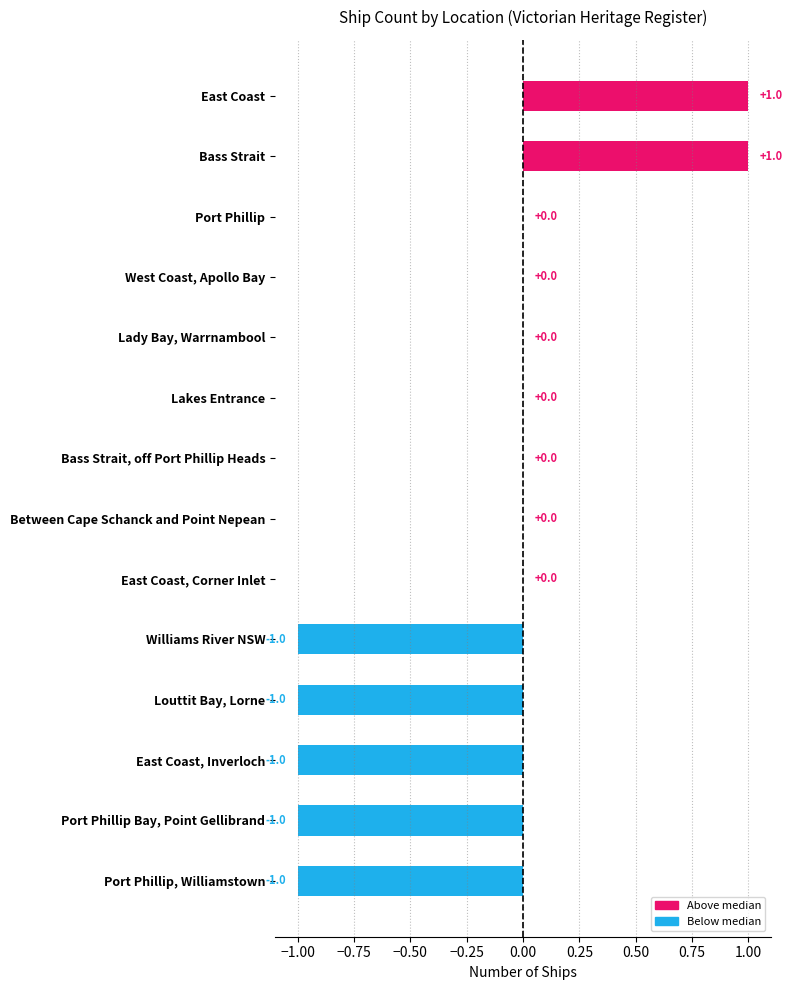

How many distinct data groups are displayed?

1